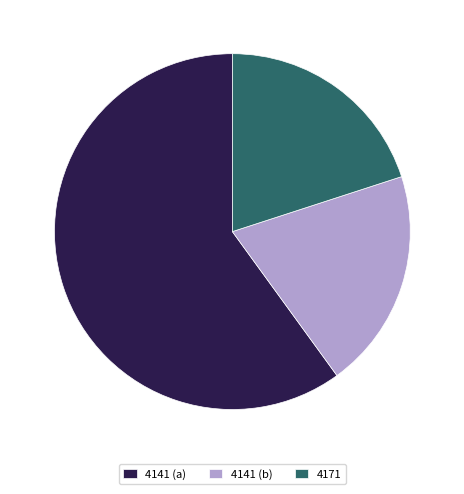

Is there any slice that represents more than half of the pie?

Yes